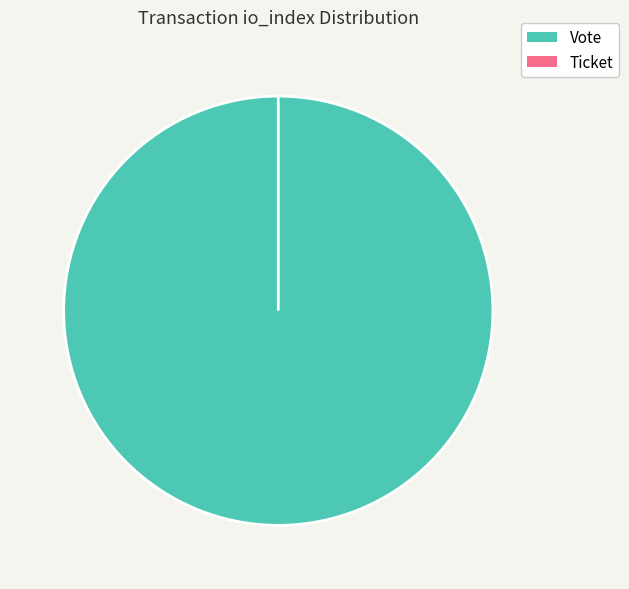

How many segments does this pie chart have?

2